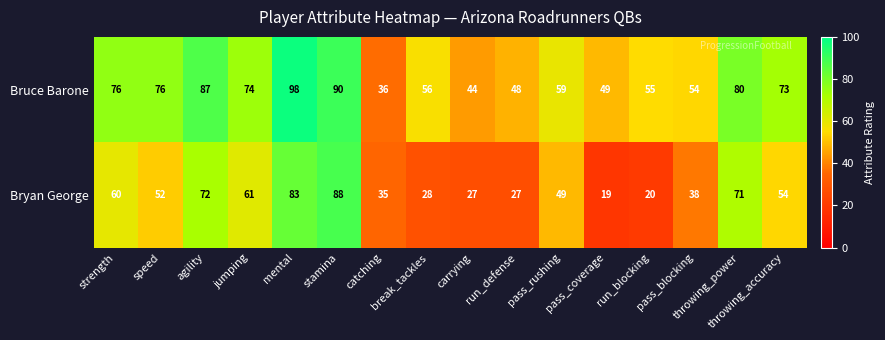

List the series in order of their peak value, lowest first.

Bryan George, Bruce Barone